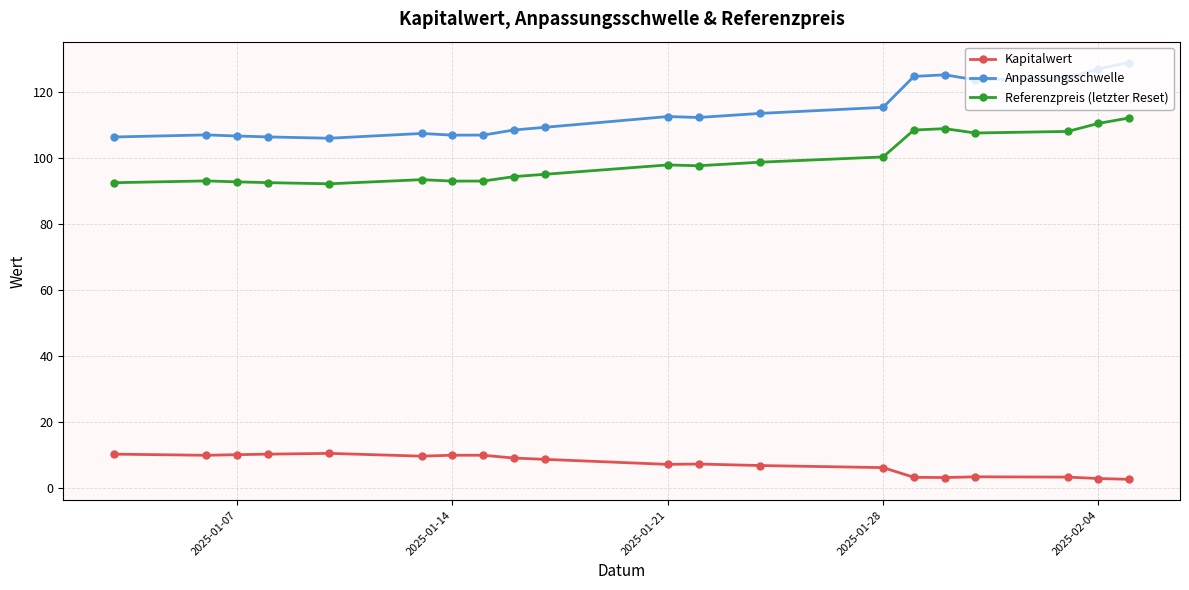

True or false: Referenzpreis (letzter Reset) and Anpassungsschwelle cross at least once.

False